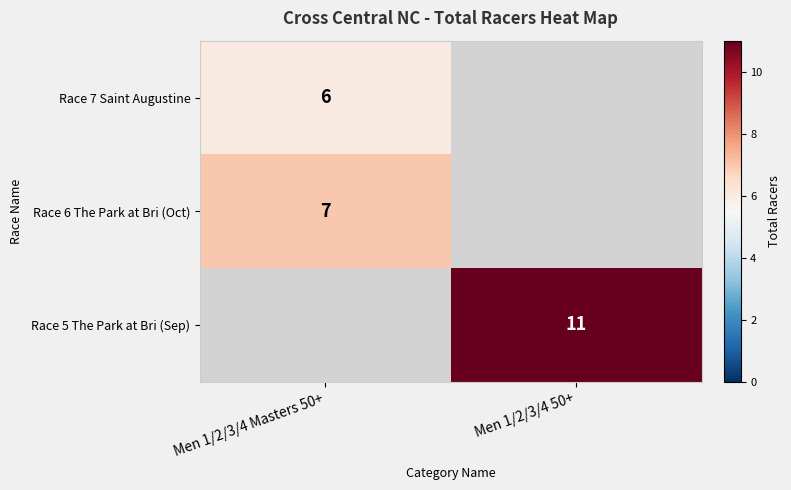

At which category is the sum across all series the highest?

Men 1/2/3/4 Masters 50+